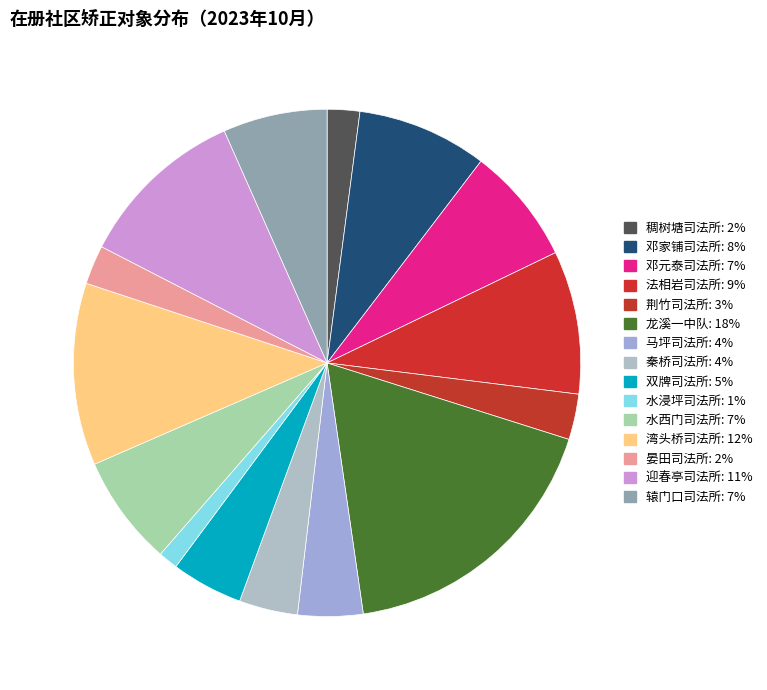

To the nearest percent, what is the average slice percentage?

7%